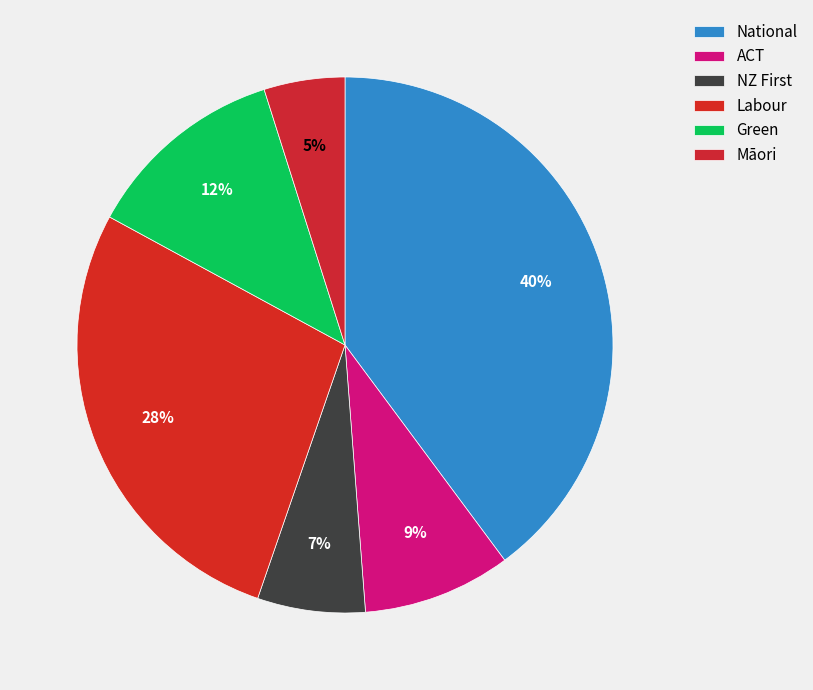

How many segments does this pie chart have?

6